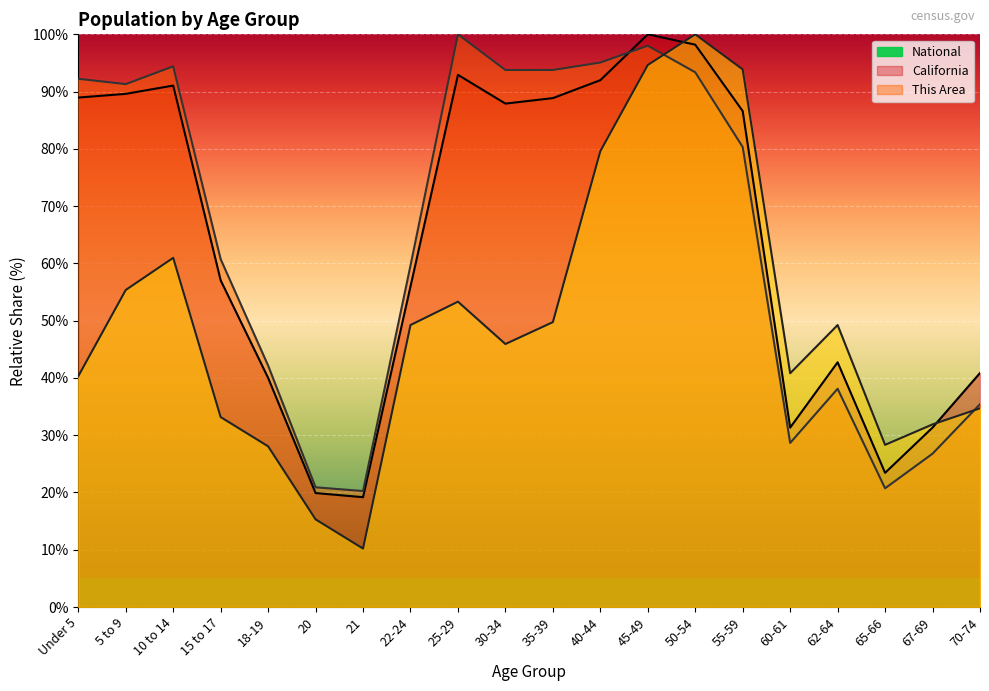

How many values in the This Area series are below 49?

10